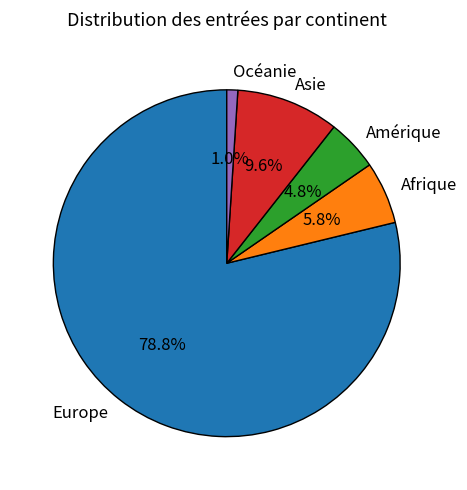

Which has a higher value, Europe or Océanie?

Europe